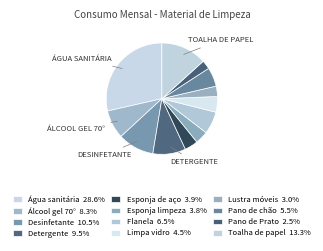

How many slices are in this pie chart?

12